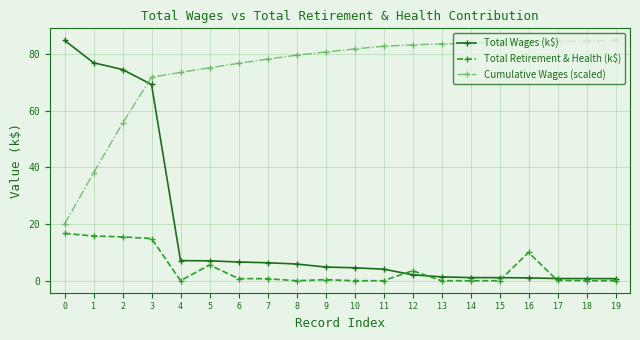

At which category is the sum across all series the highest?

3